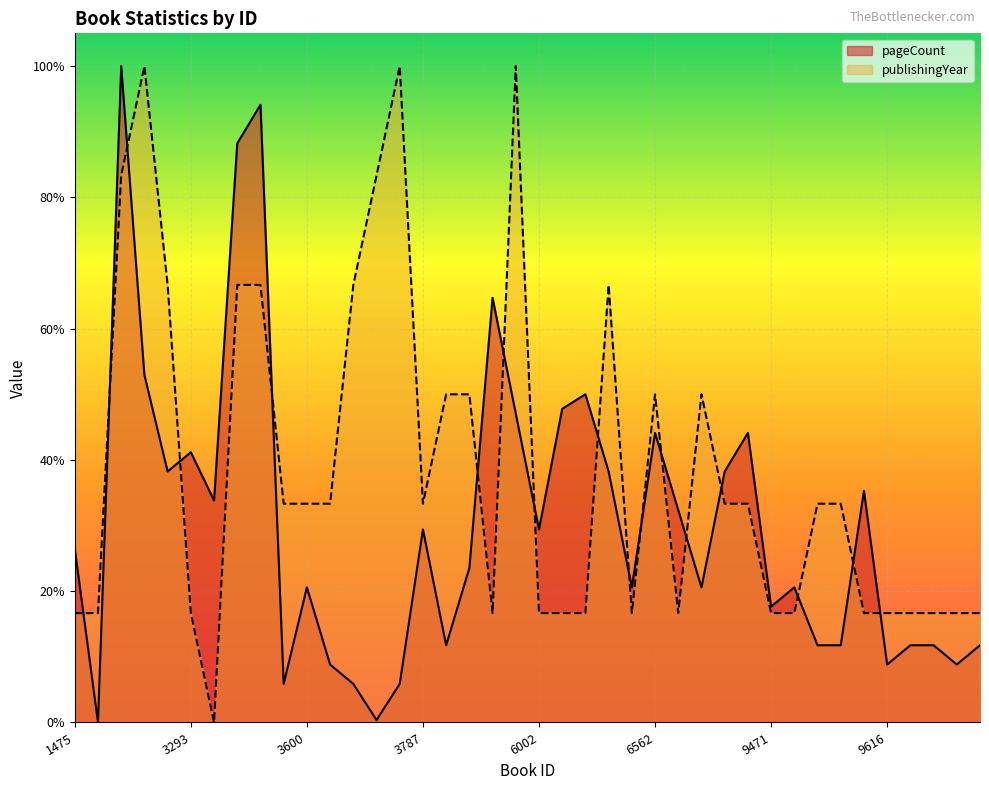

Rank the categories by publishingYear value from lowest to highest.

3484, 1475, 2170, 3293, 5098, 6002, 6003, 6004, 6560, 7969, 9471, 9481, 9615, 9616, 9617, 9626, 9627, 9628, 3599, 3600, 3628, 3787, 9329, 9330, 9596, 9597, 3788, 3789, 6562, 8318, 2614, 3519, 3520, 3653, 6121, 2581, 3654, 2583, 3655, 5183